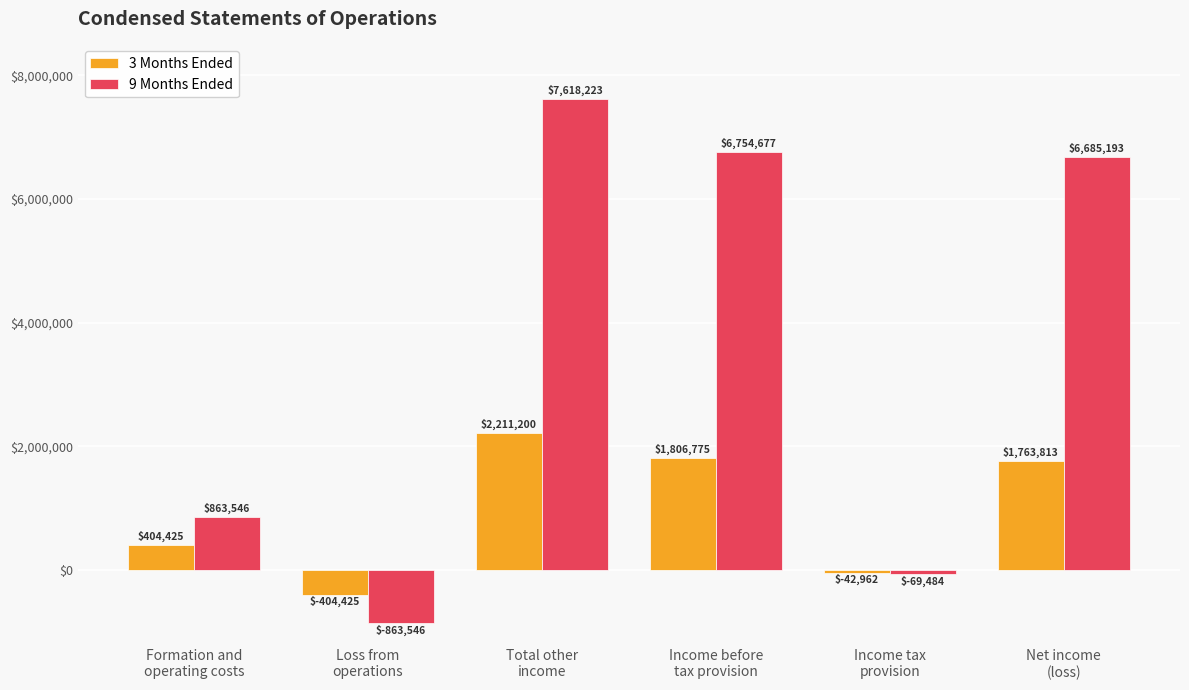

The 3 Months Ended series shows 410714 at Net income
(loss). True or false?

False